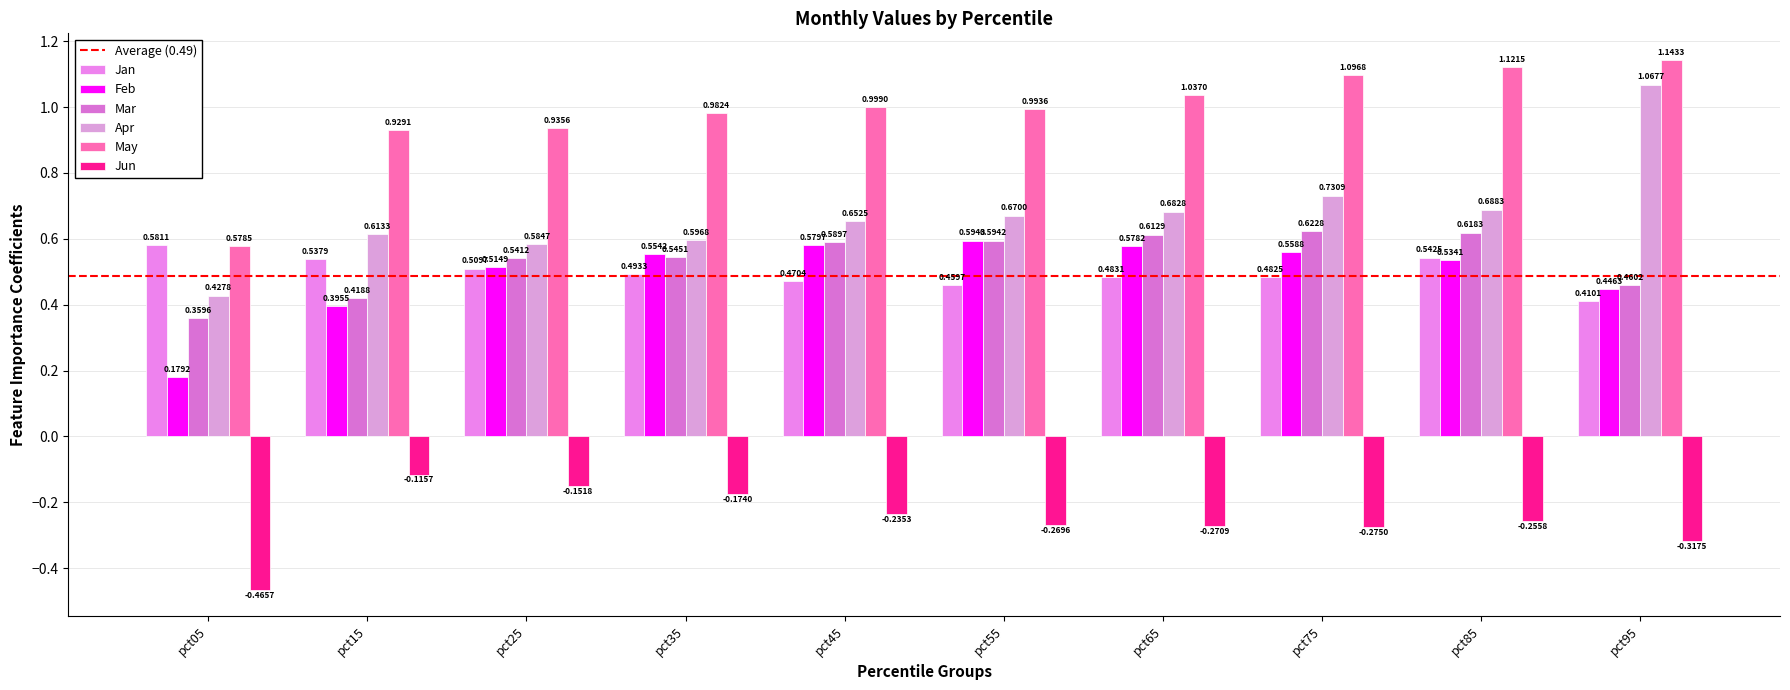

True or false: Jun has a value of -0.1 at pct15.

True